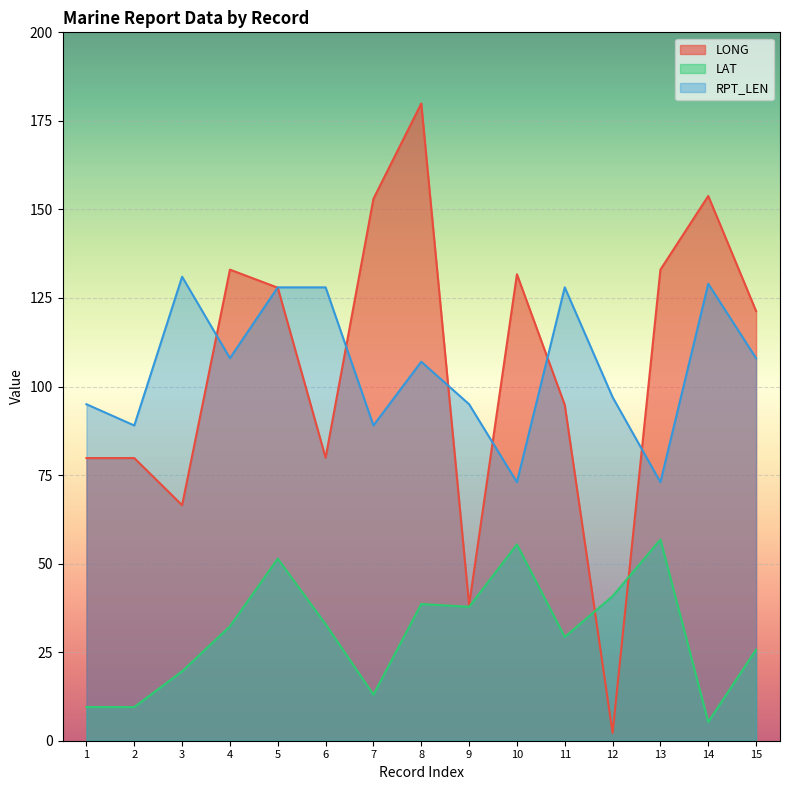

What is the value of the LAT point at the 13th from the left?

56.8